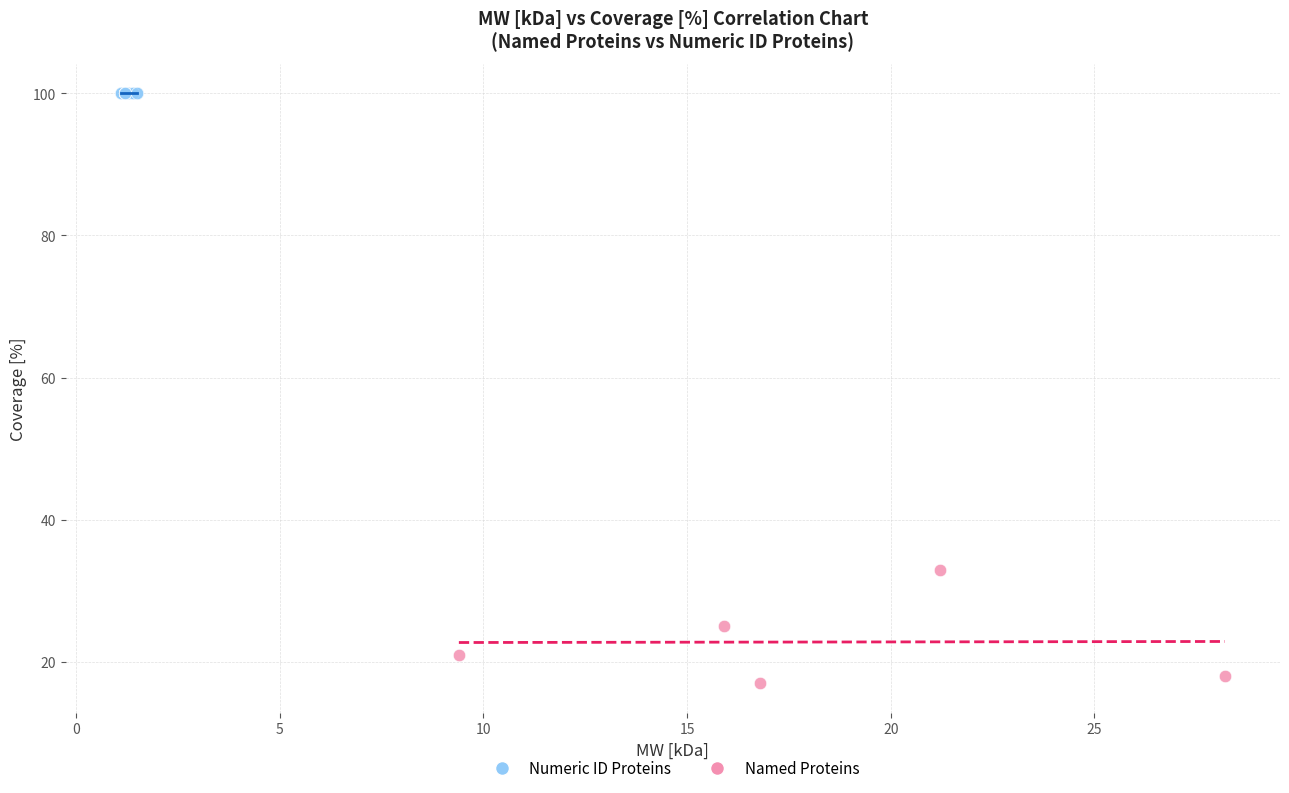

Which series contains the lowest Y value?

Named Proteins